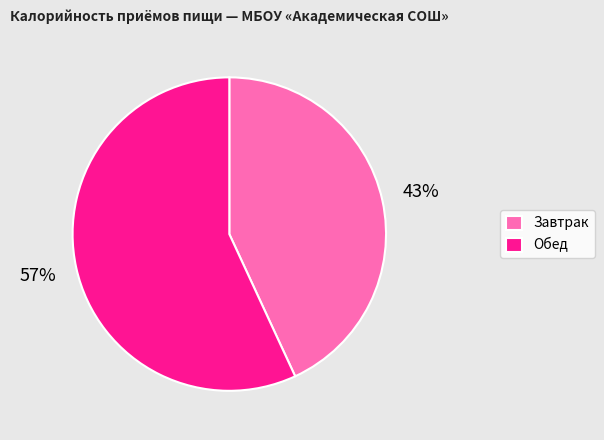

To the nearest percent, what is the difference between the Обед and Завтрак slice percentages?

14%